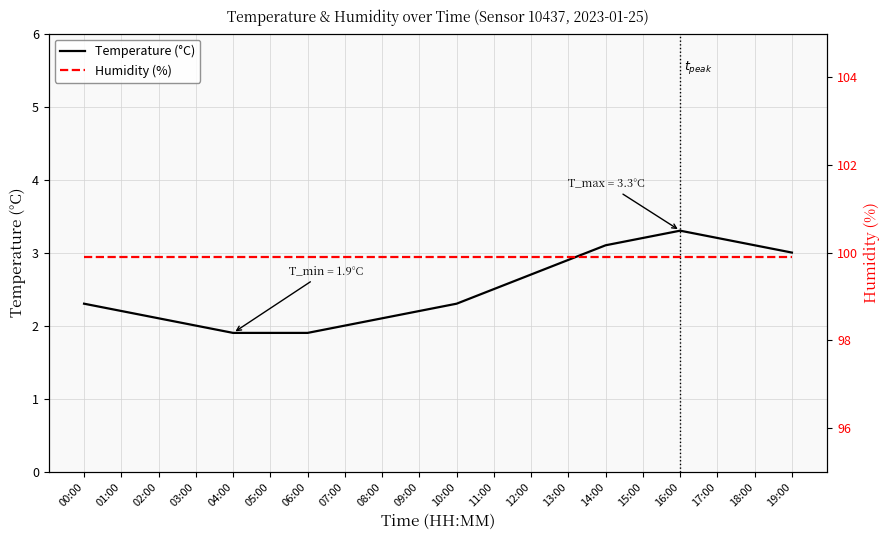

What is the approximate value of Humidity (%) at 05:00?

99.9